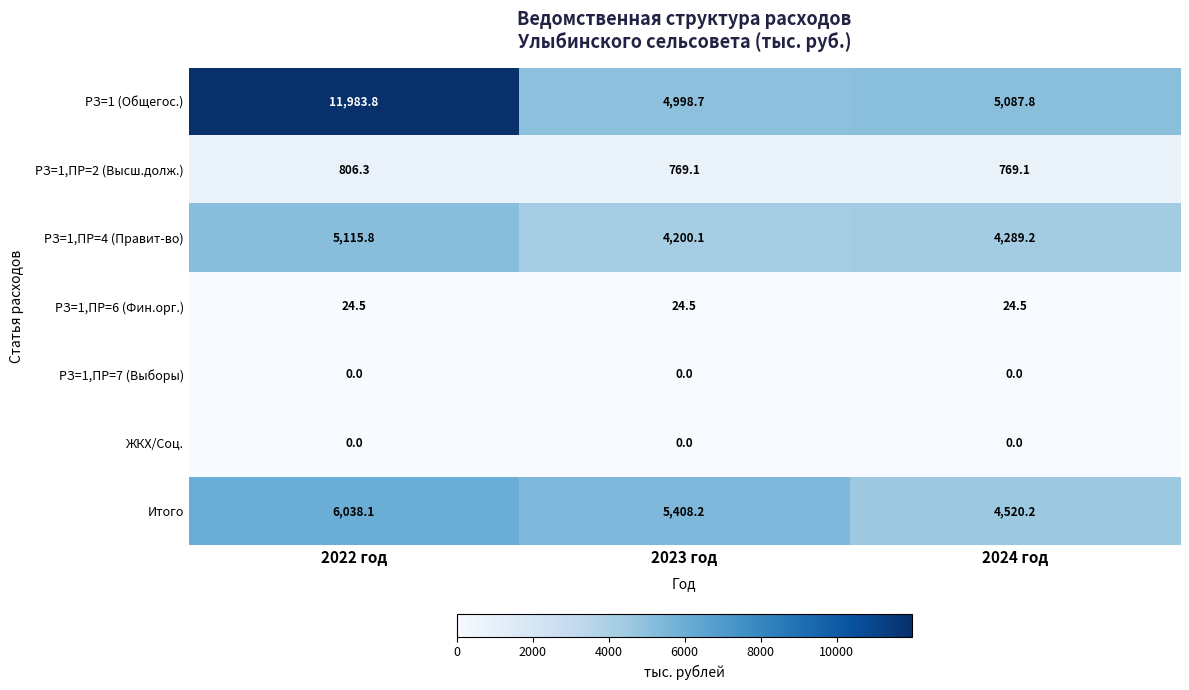

At which category is the sum across all series the highest?

2022 год